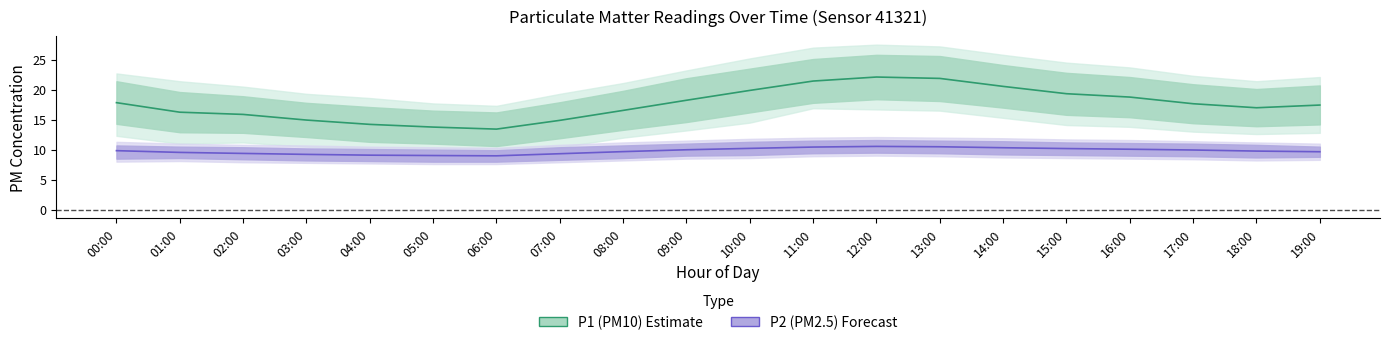

Is it true that P2 (PM2.5) equals 14.3 at 03:00?

False